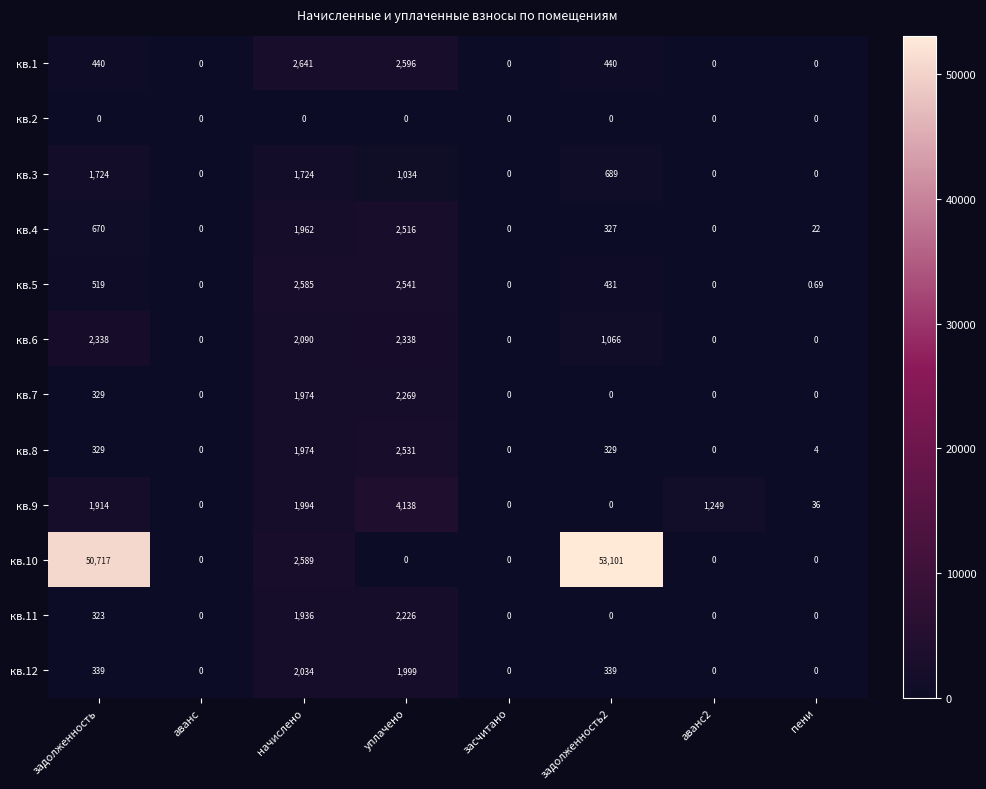

At which category is the sum across all series the highest?

задолженность